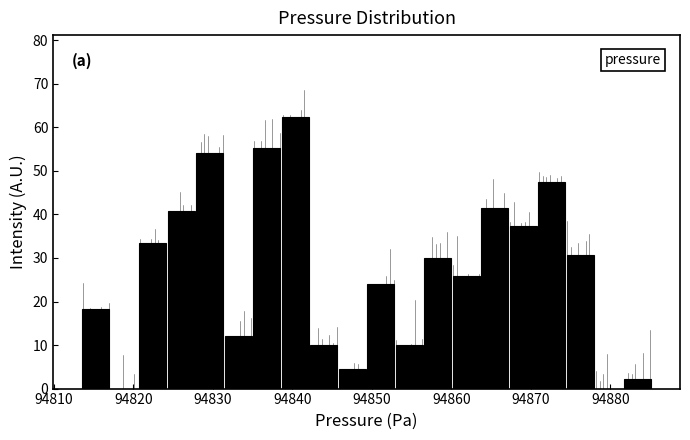

Around what value on the x-axis is the tallest bar? Give the approximate position of its centre, as read against the axis.

94840